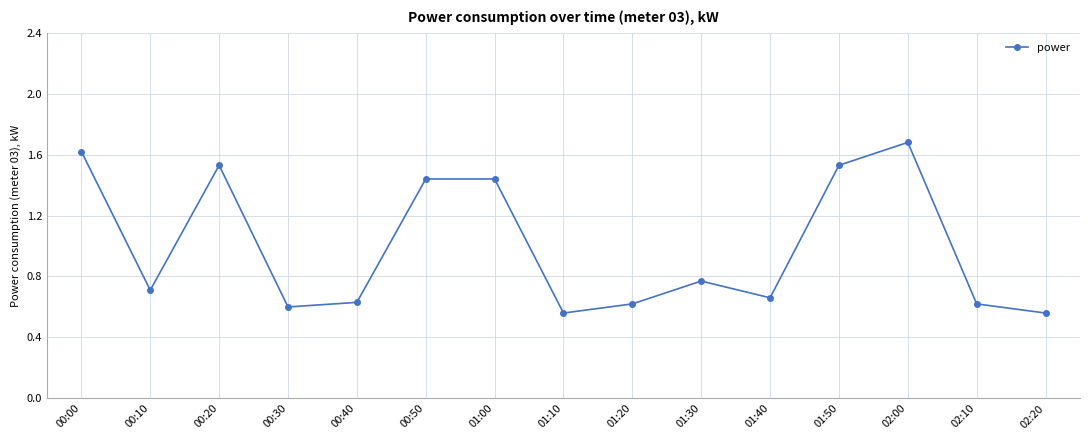

At which category does the data reach its first local peak?

00:20